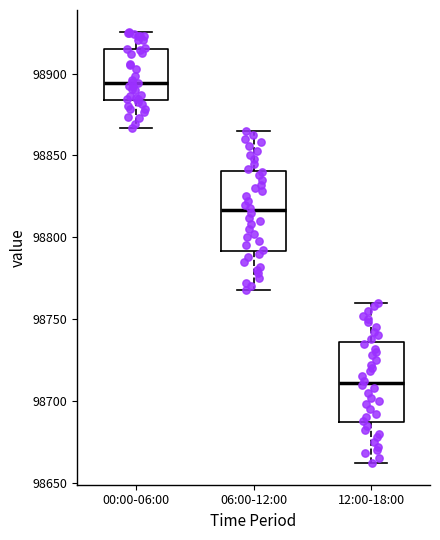

Reading left to right, transcribe this box plot: for each box, give where its median line is, the range the box spans, and where its two whiskers end, as read against the y-axis. The values are not printed on the chart, so give them approximately, as read against the axis.

00:00-06:00: median 98895, box 98885 to 98915, whiskers 98865 to 98925
06:00-12:00: median 98815, box 98790 to 98840, whiskers 98770 to 98865
12:00-18:00: median 98710, box 98685 to 98735, whiskers 98660 to 98760